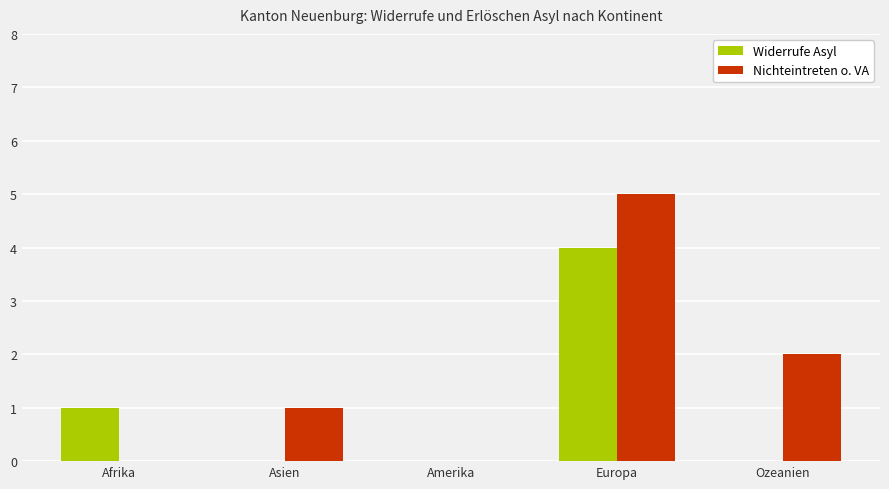

Which series has the largest total across all categories?

Nichteintreten o. VA